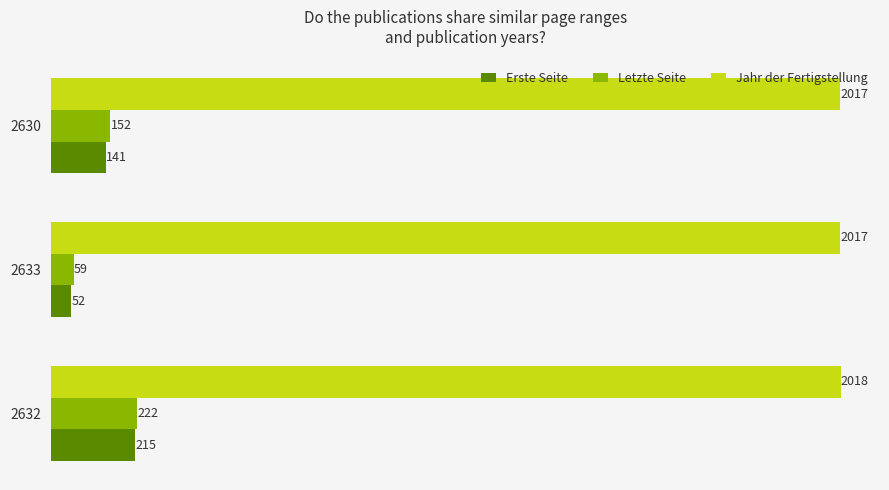

What is the greatest value displayed?

2018